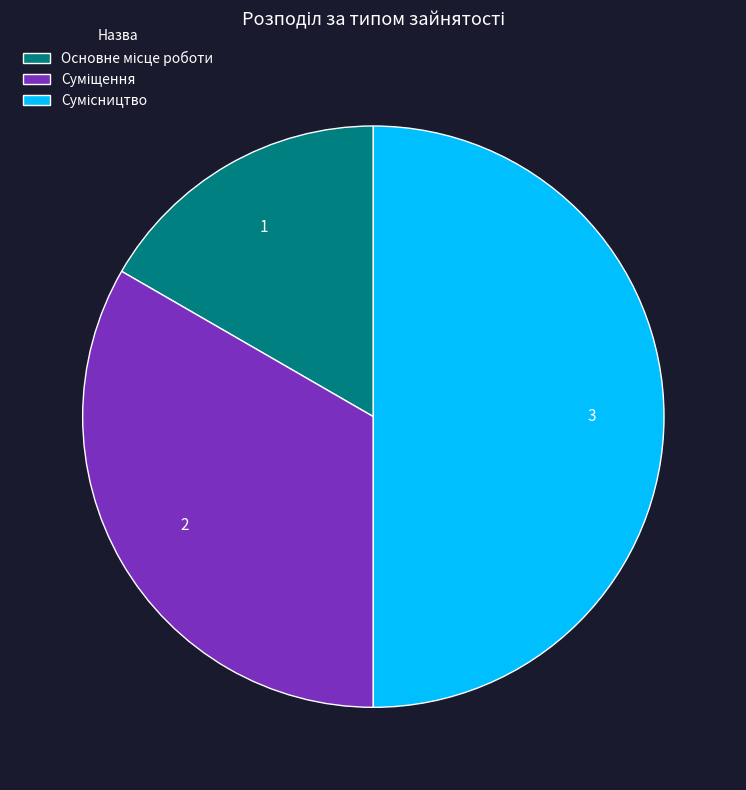

Is Основне місце роботи the majority of the pie?

No